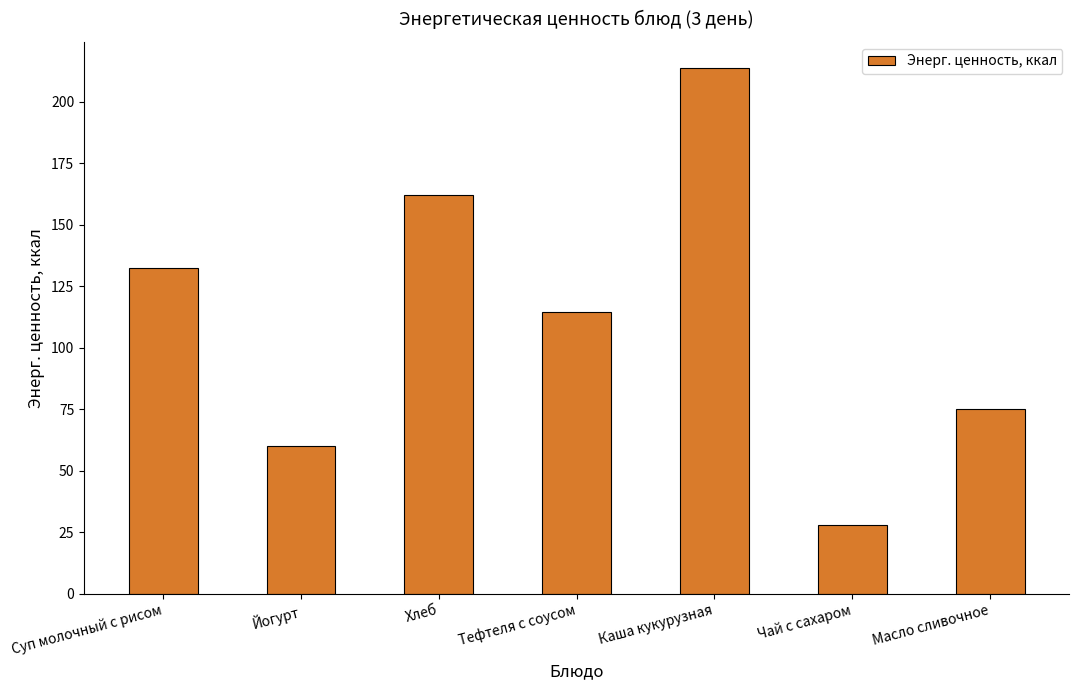

Rank the categories by value from lowest to highest.

Чай с сахаром, Йогурт, Масло сливочное, Тефтеля с соусом, Суп молочный с рисом, Хлеб, Каша кукурузная